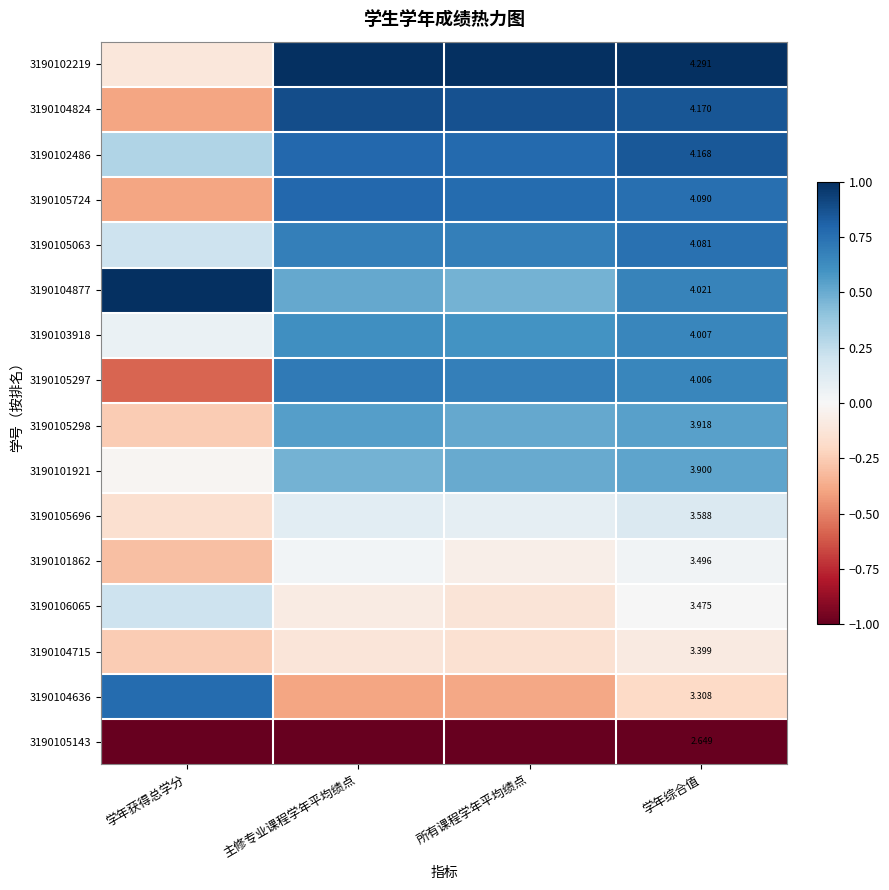

What is the spread (max minus min) of values at 主修专业课程学年平均绩点?

2.0